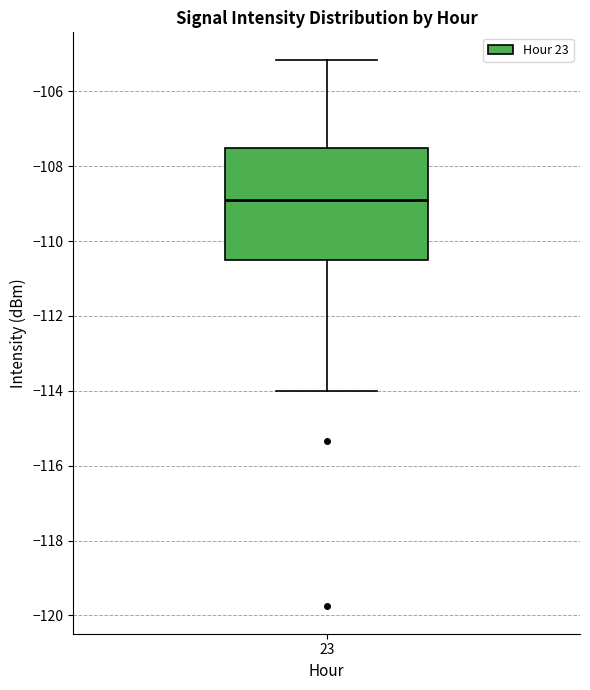

Where is the lower edge of the box at x = 23 on the y-axis? The values are not printed on the chart, so give them approximately, as read against the axis.

-110.6